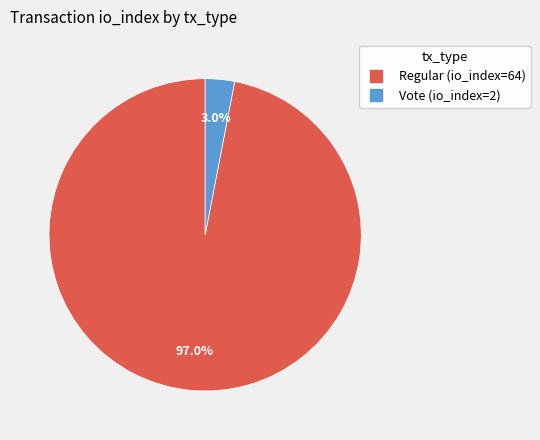

What percentage is the Regular (io_index=64) slice, to the nearest percent?

97%